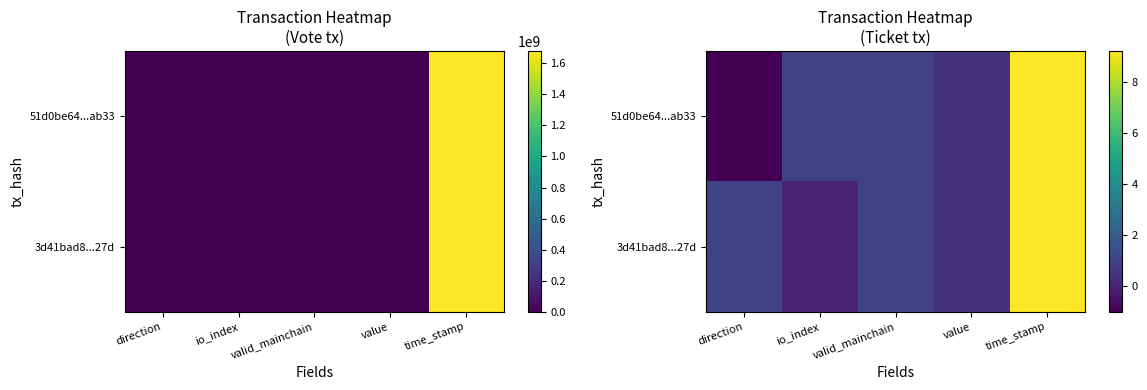

What is the sum of the 3d41bad8...27d values at io_index and value?

0.5